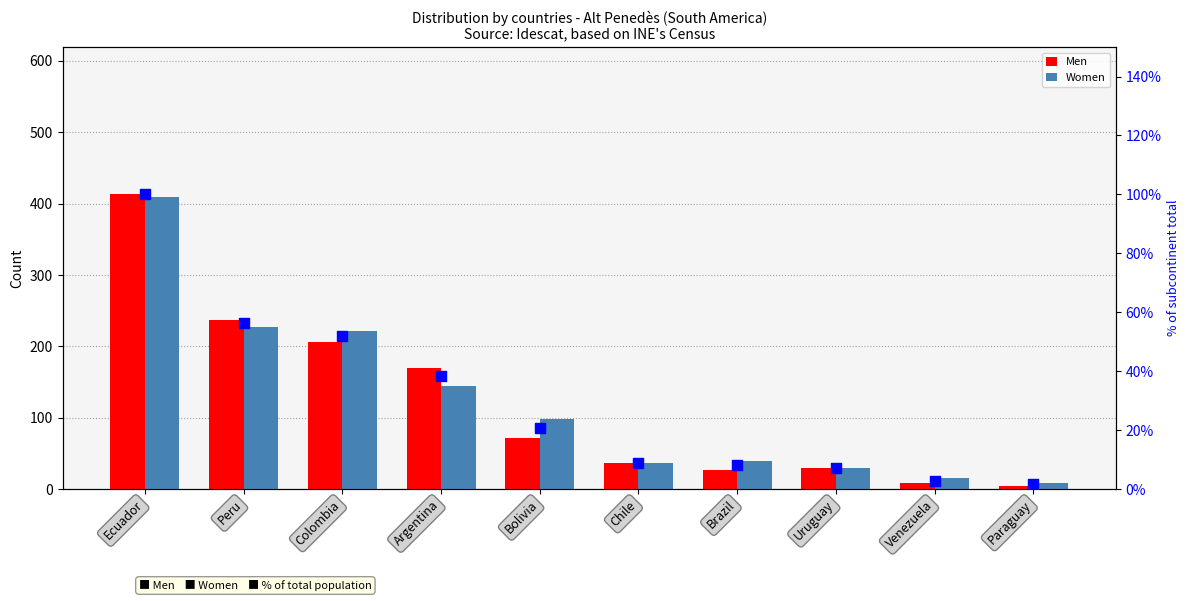

At how many categories does at least one series exceed 248?

1